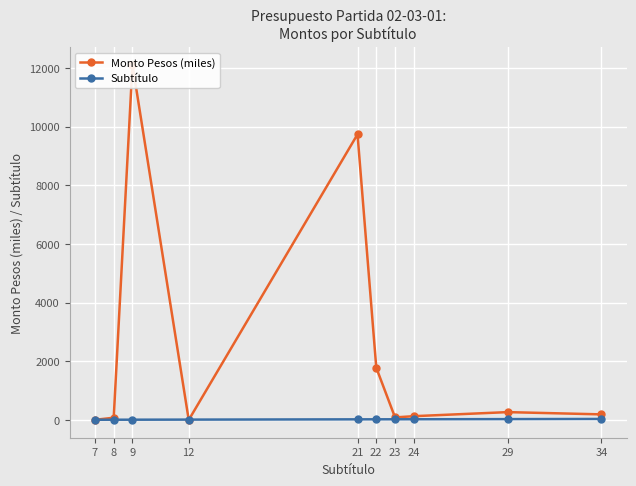

What are all the series names shown in the legend?

Monto Pesos (miles), Subtítulo